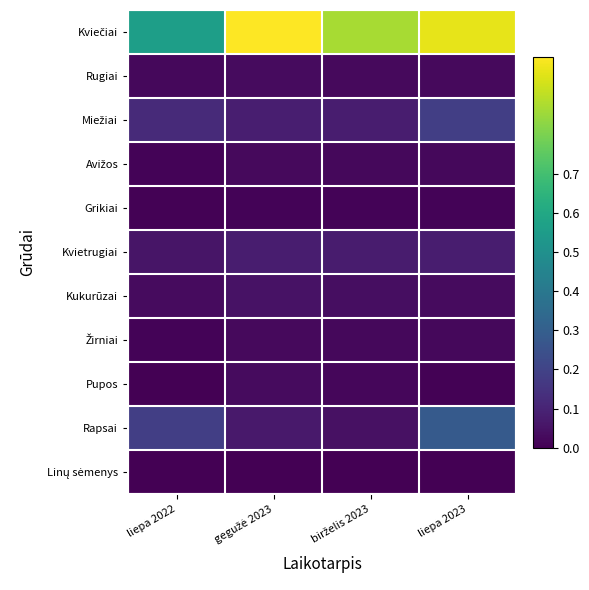

At which category is the sum across all series the highest?

liepa 2023